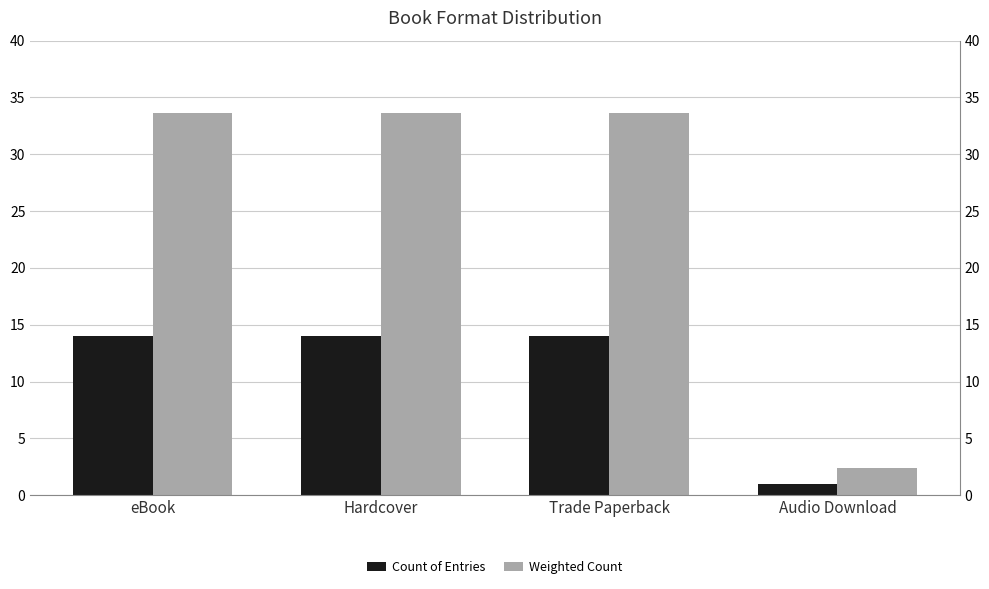

Read the Weighted Count value at eBook.

33.6